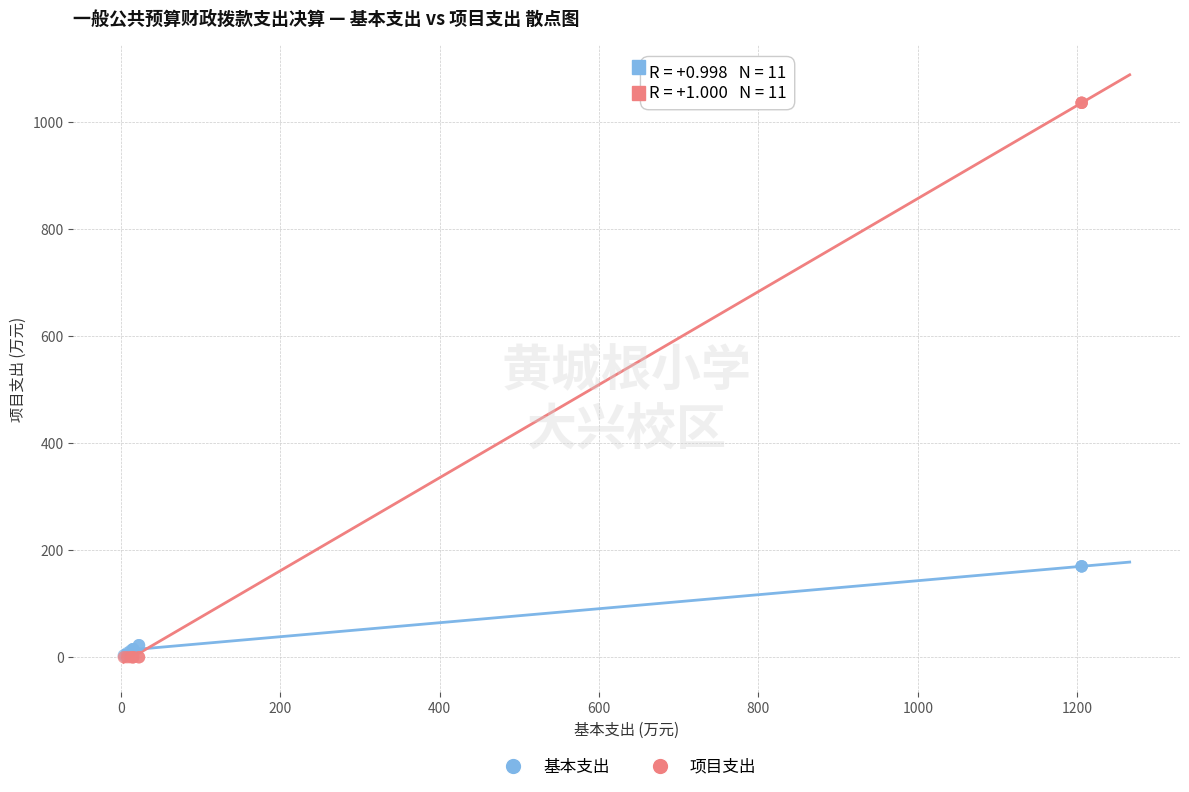

What are all the series names shown in the legend?

基本支出, 项目支出